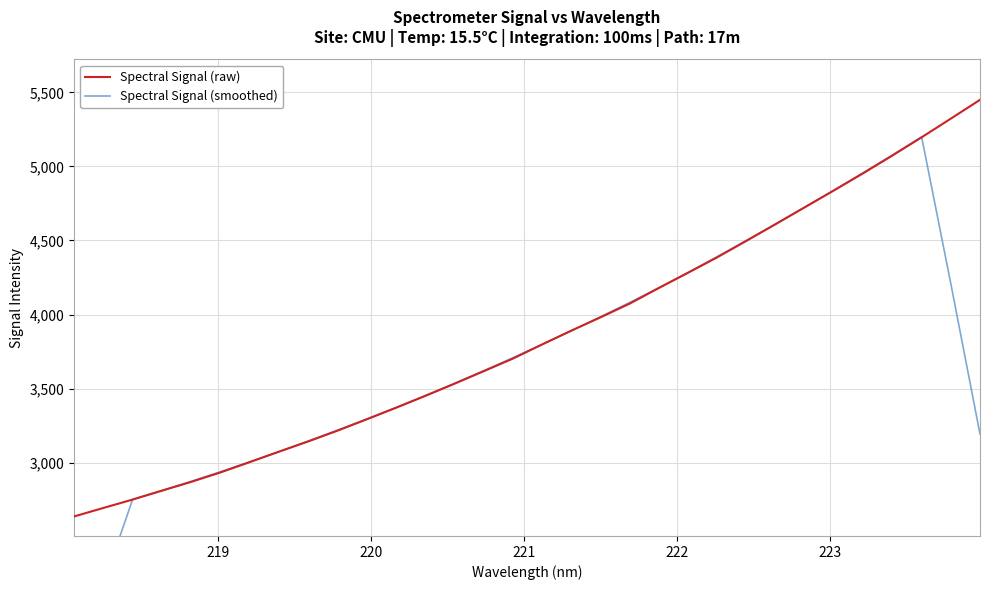

What are all the series names shown in the legend?

Spectral Signal (raw), Spectral Signal (smoothed)